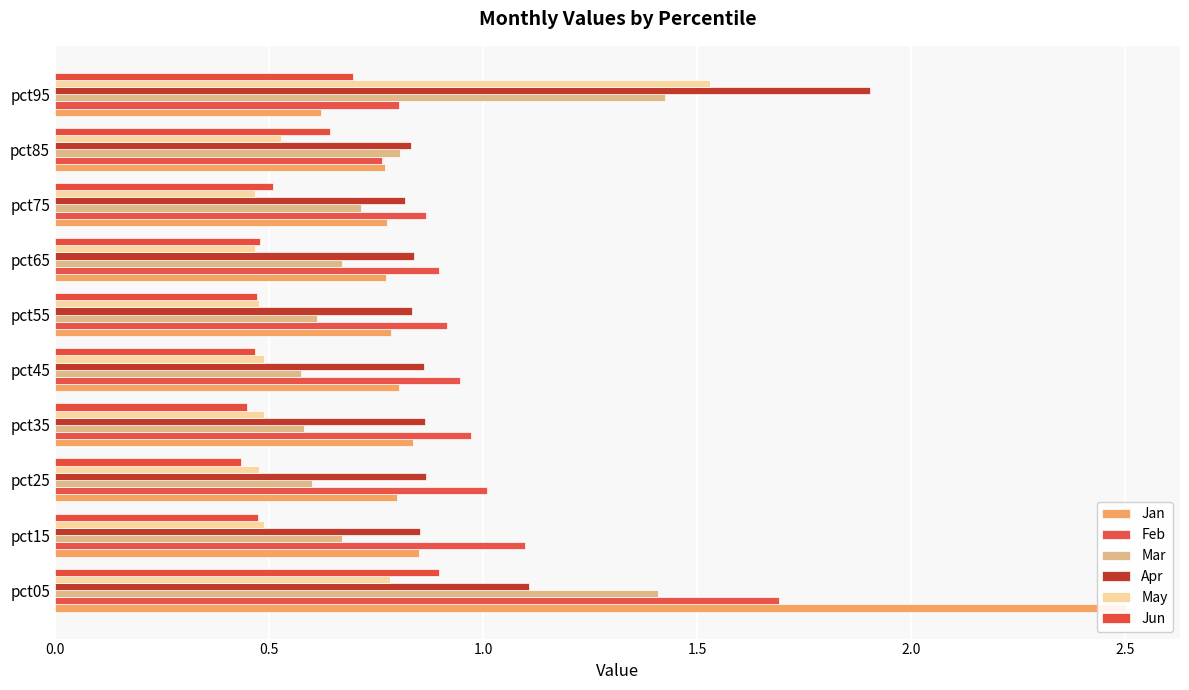

What position from the right is 2.0?

6